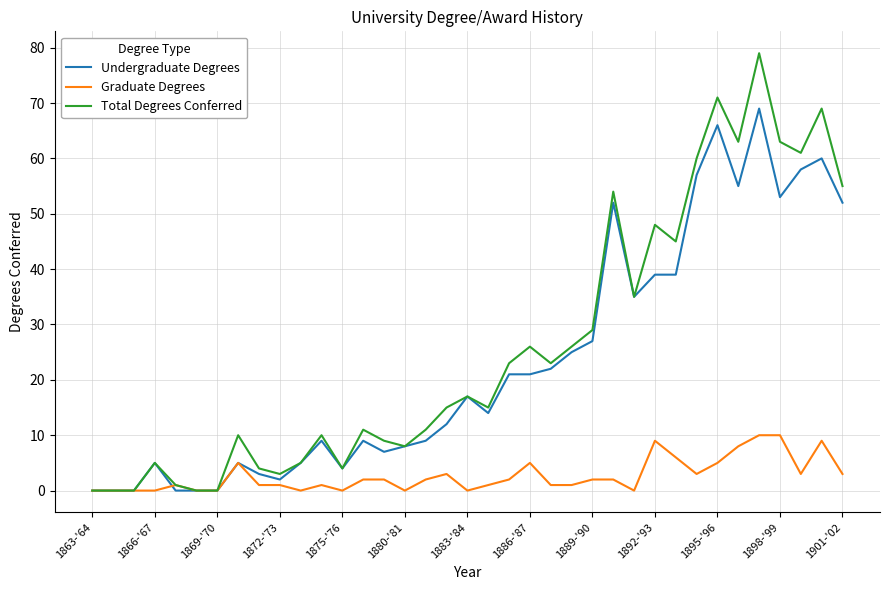

Which series has the largest range (max minus min)?

Total Degrees Conferred